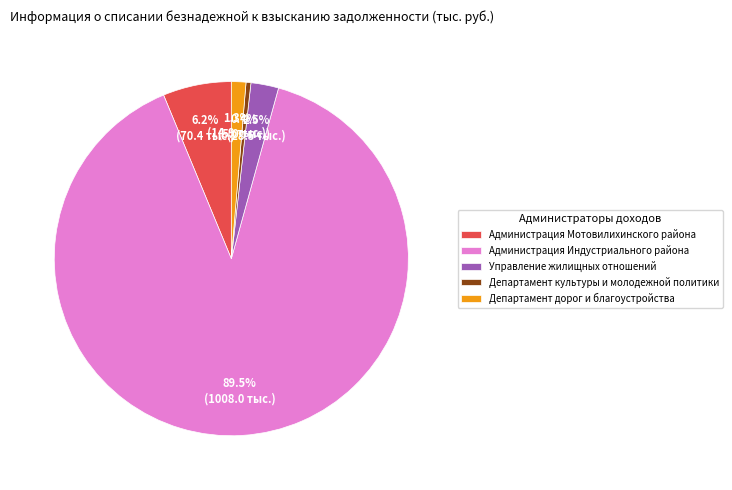

How much of the chart is everything except Администрация Мотовилихинского района?

93.8%